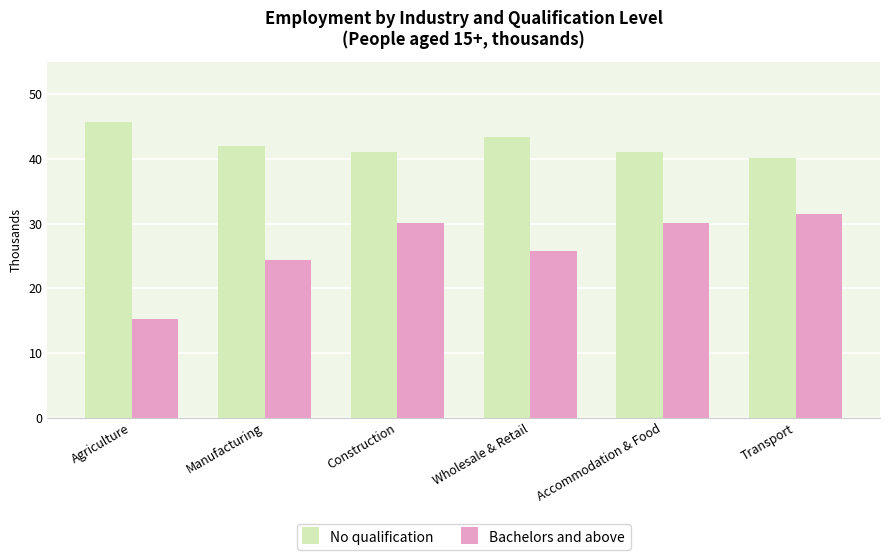

What is the label of the 5th bar from the right?

Manufacturing